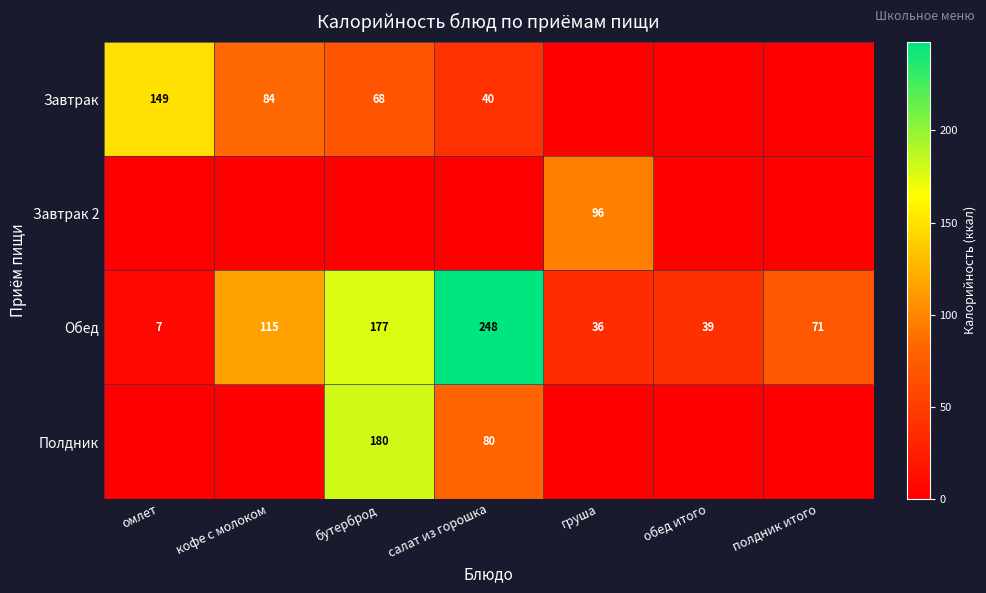

True or false: Завтрак has a value of 68 at бутерброд.

True